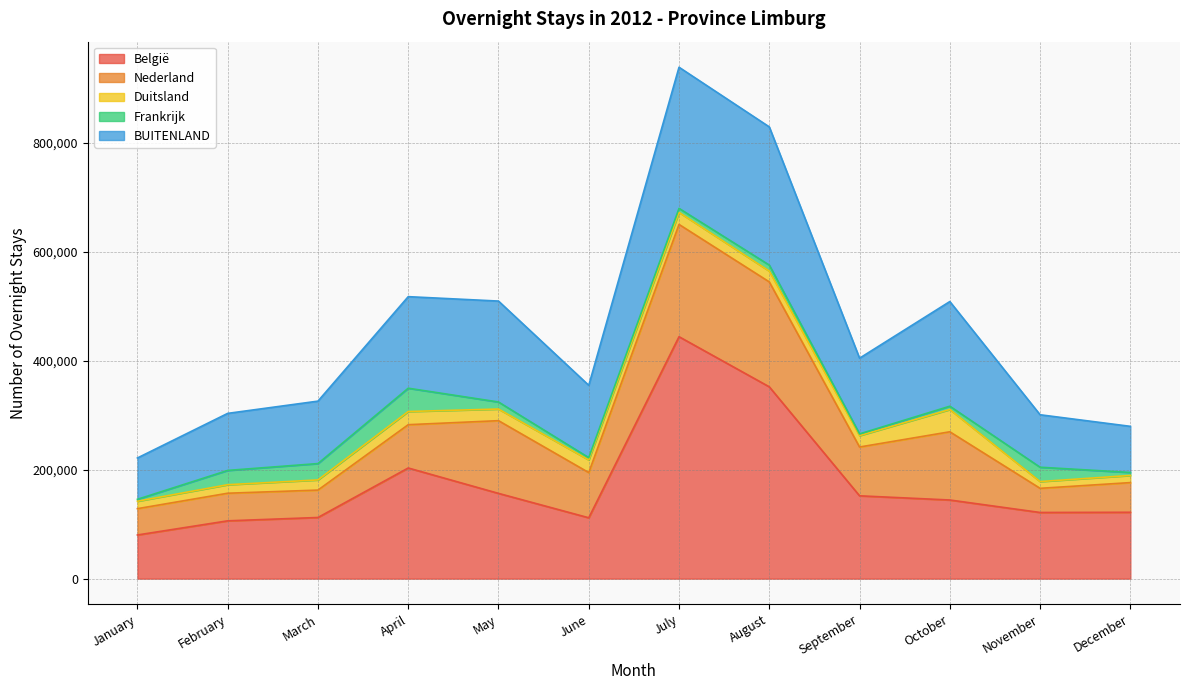

Where is the first local maximum for BUITENLAND?

May